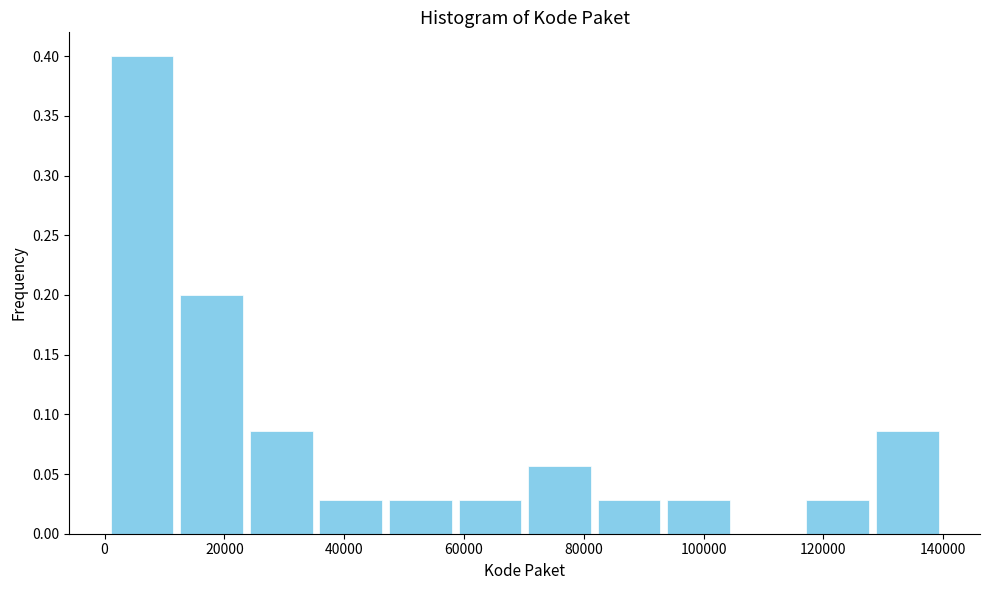

Over which range of the x-axis is the bar tallest?

0 to 12000